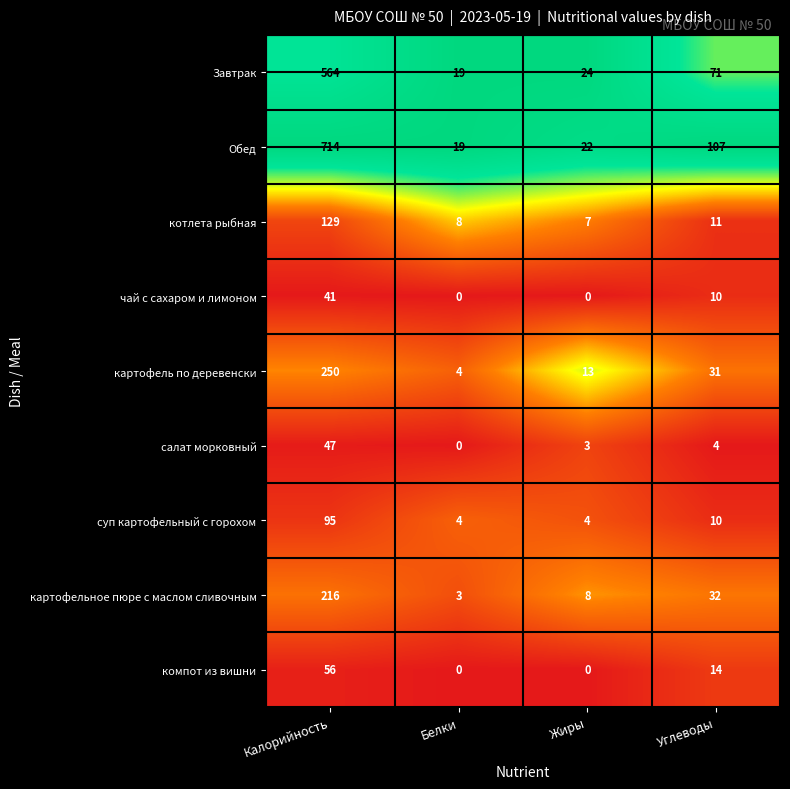

True or false: картофельное пюре с маслом сливочным has a value of 12 at Жиры.

False